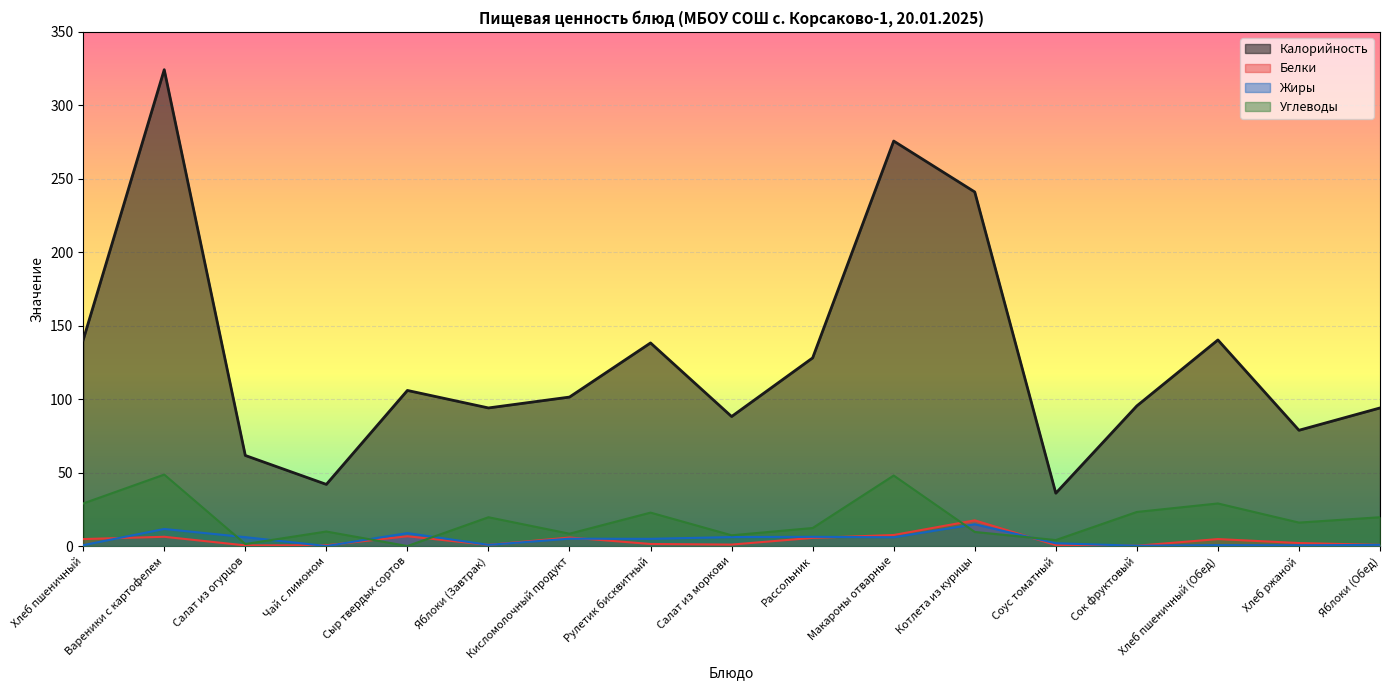

Count the number of categories in the chart.

17